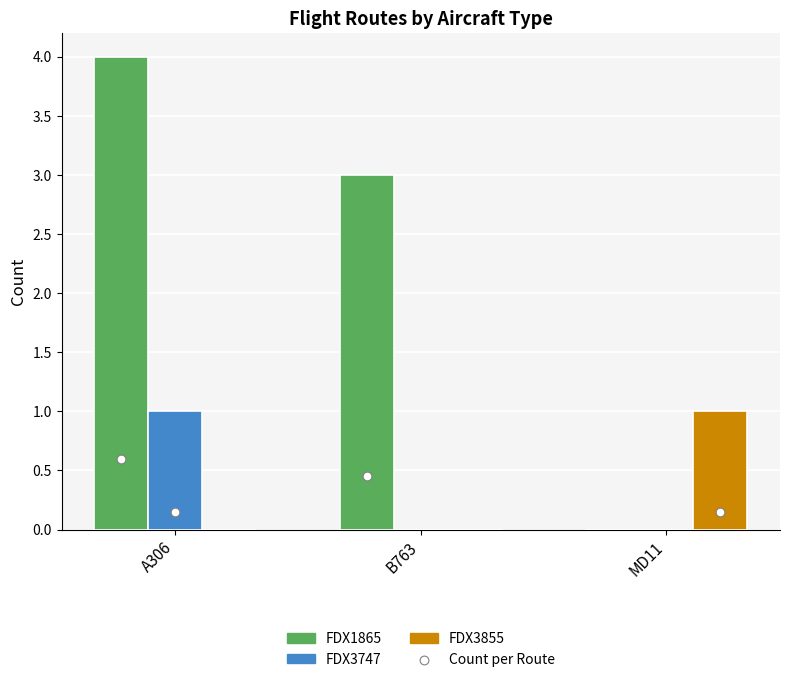

What are all the series names shown in the legend?

FDX1865, FDX3747, FDX3855